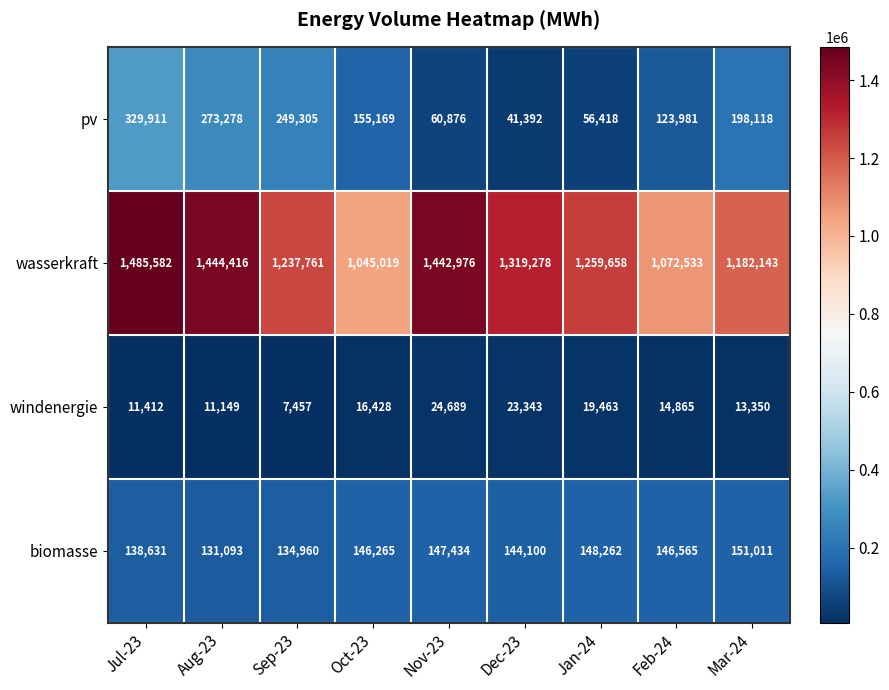

What value does the pv series have at Jul-23, to the nearest 50?

329900